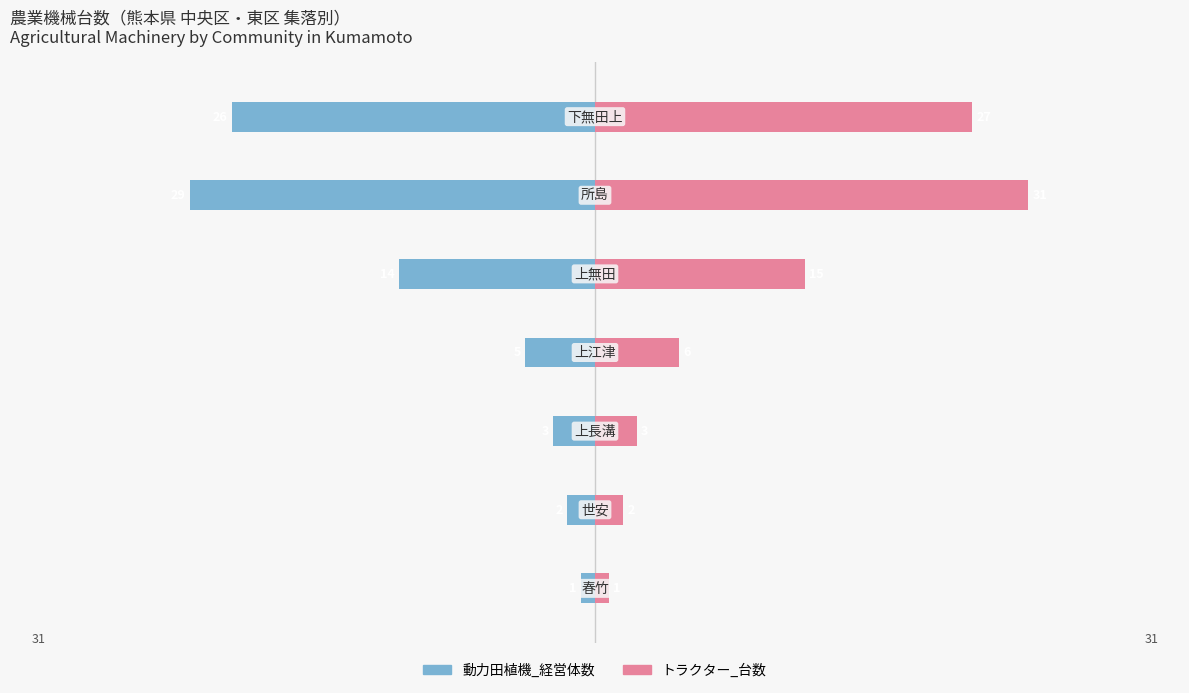

True or false: トラクター_台数 has a value of 1 at 2.

False